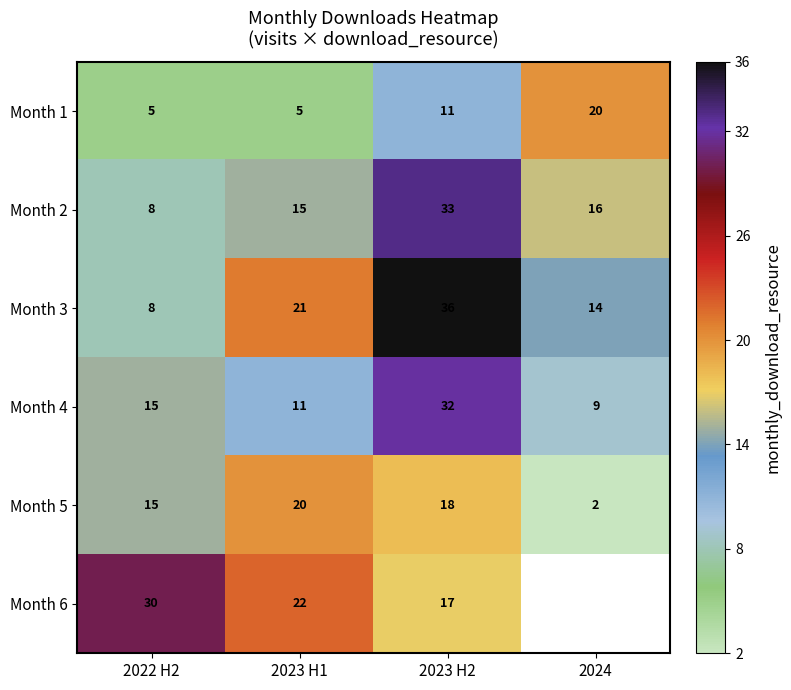

Between 2022 H2 and 2023 H2, which series saw the biggest shift?

Month 3